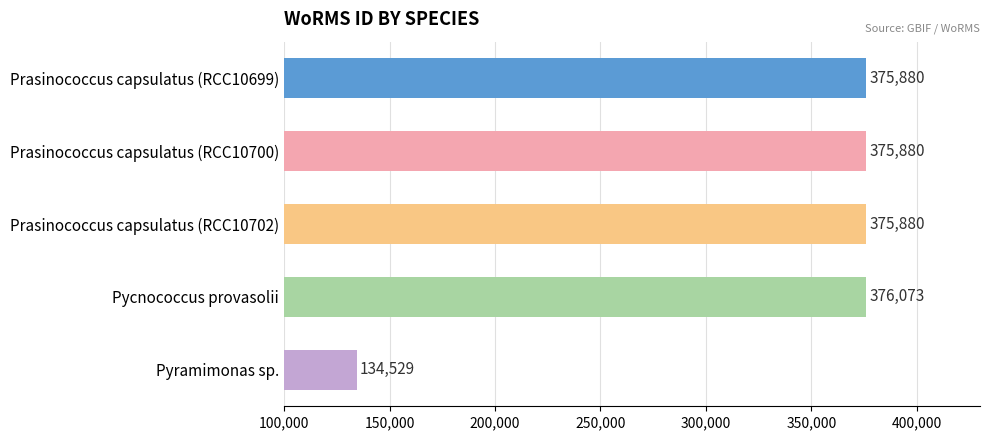

How many distinct data groups are displayed?

1